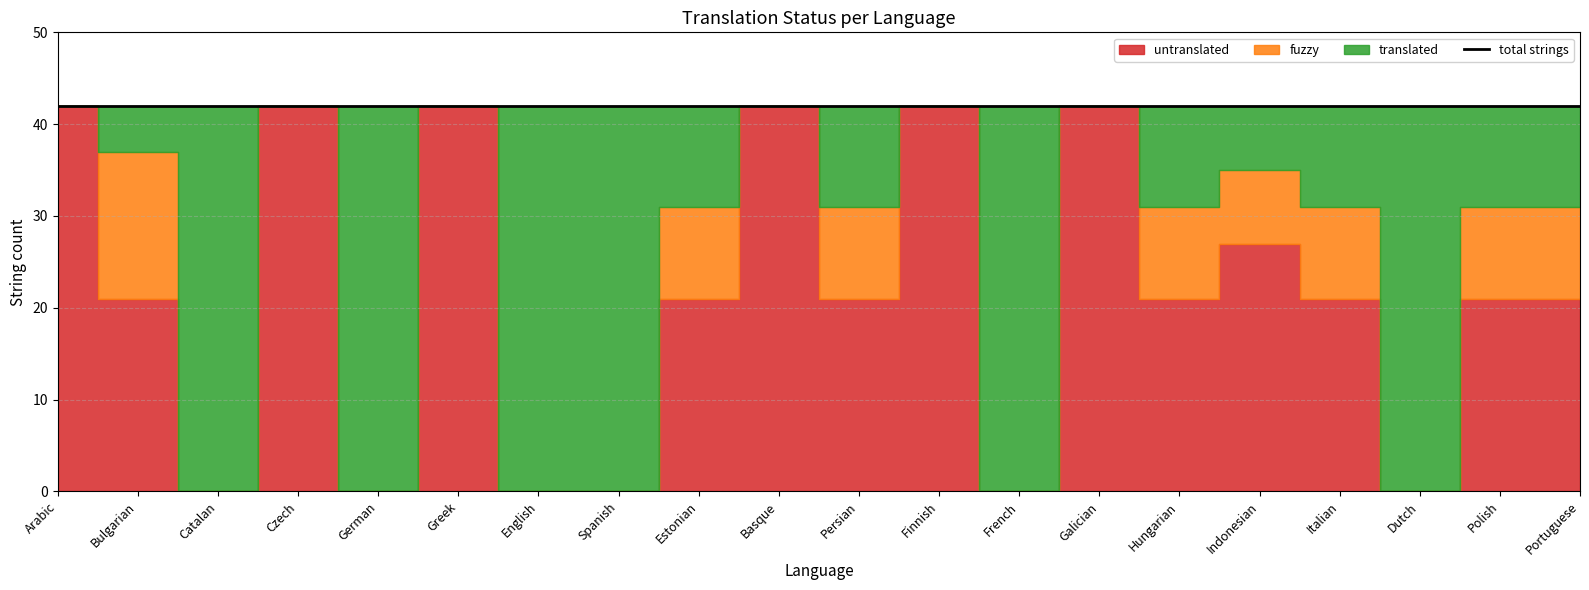

What is the sum of all fuzzy values?

84